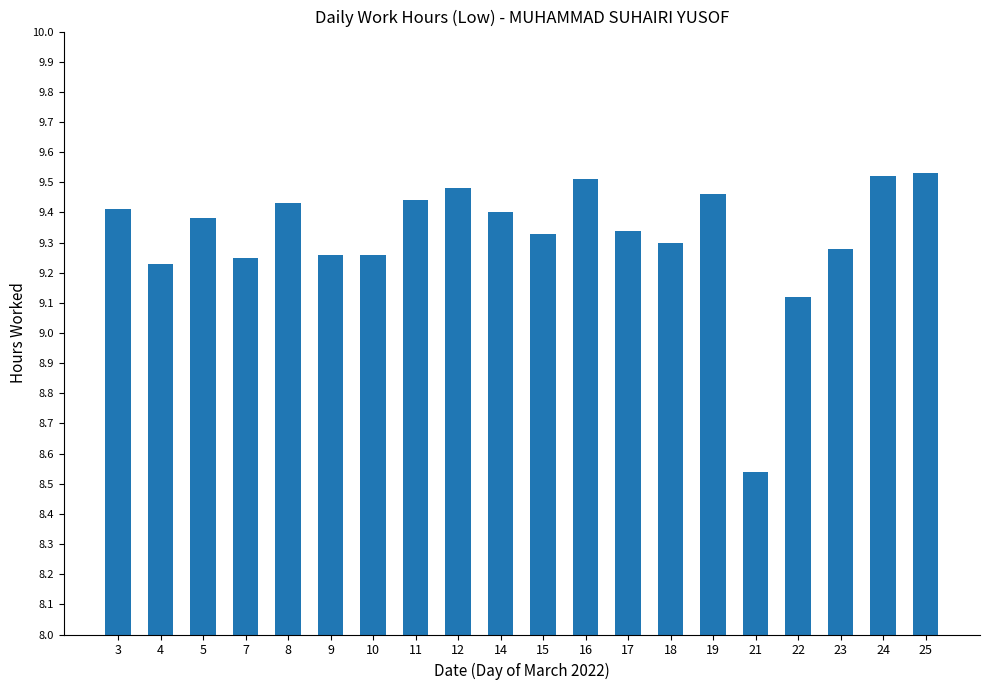

At which category does the chart reach its minimum across all series?

21